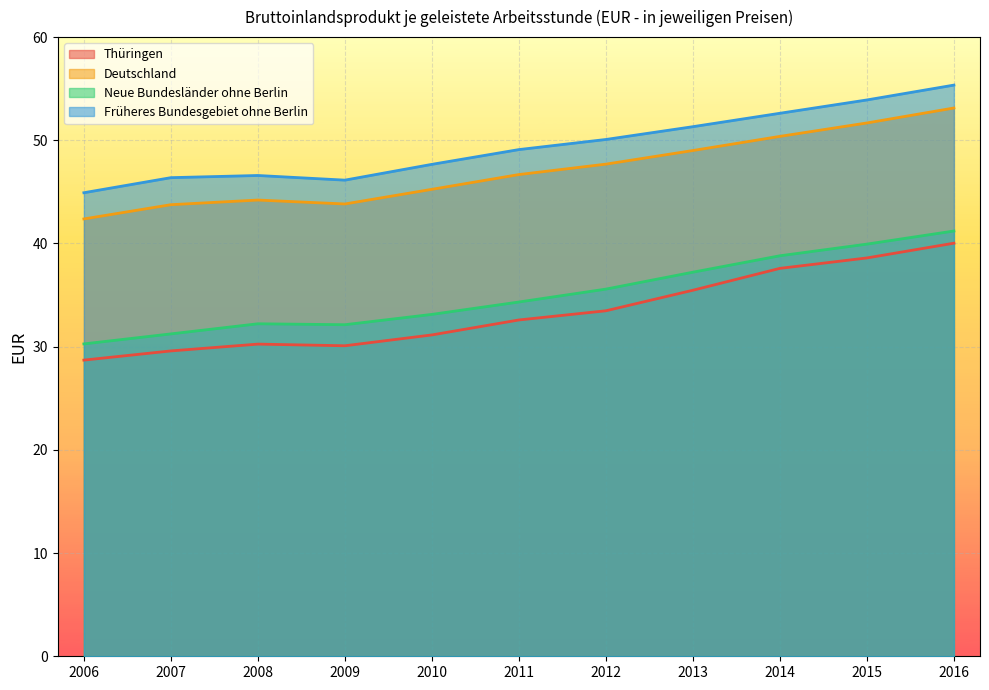

True or false: Früheres Bundesgebiet ohne Berlin and Deutschland intersect in this chart.

False